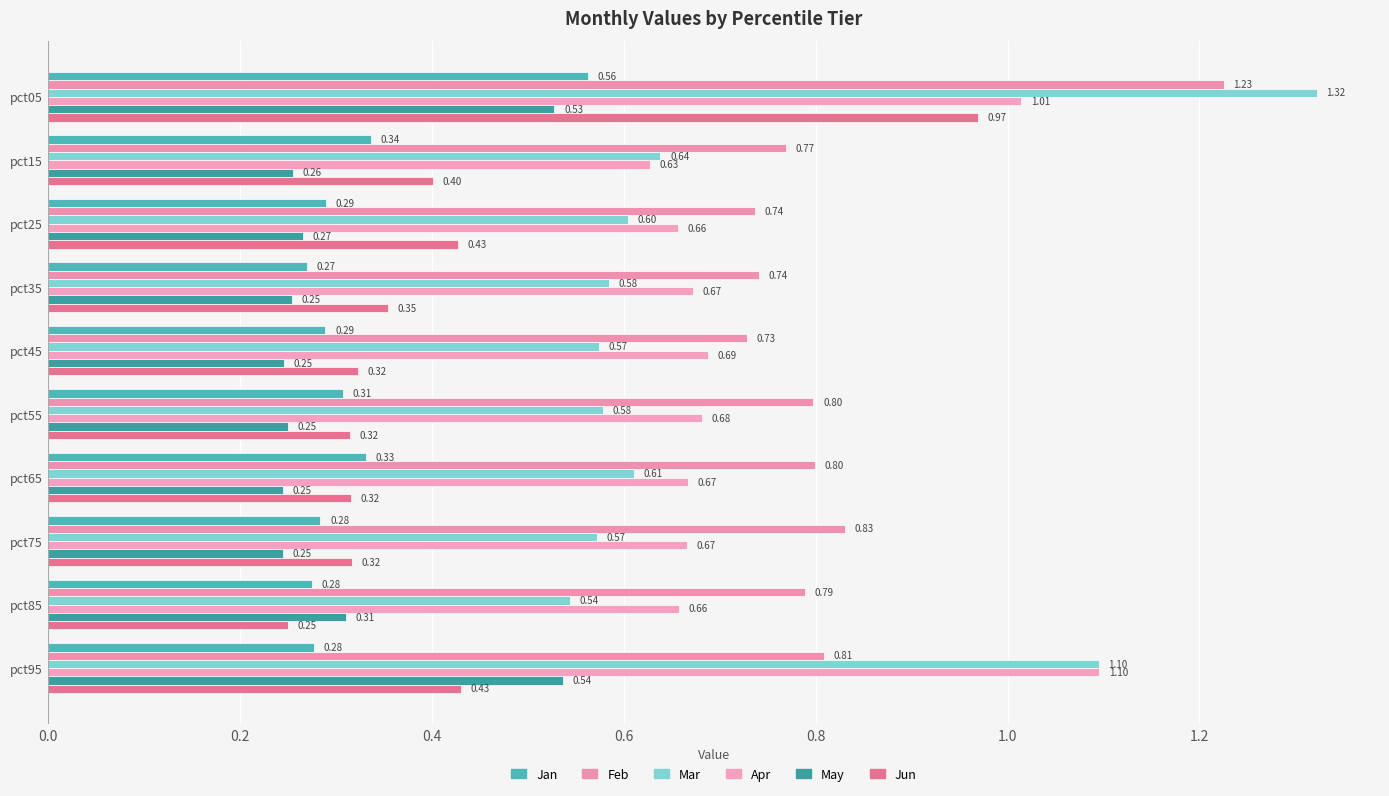

What is the maximum value for Mar?

1.3